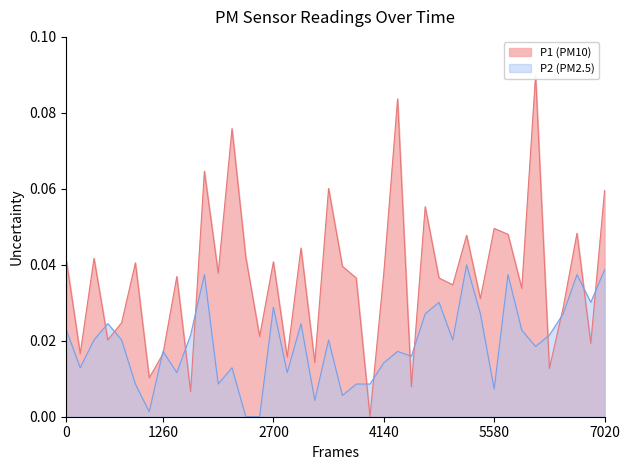

Is it true that P2 equals 0.0 at 00:42?

True